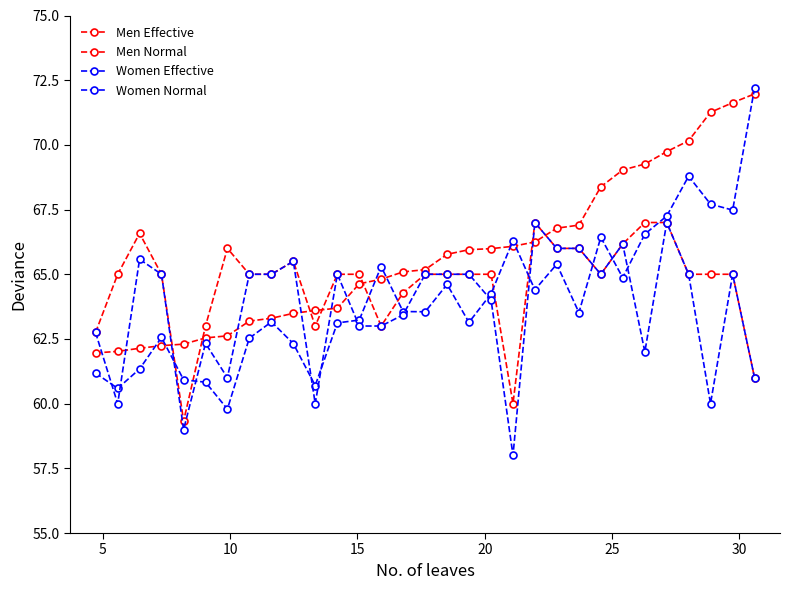

Count the number of data series in this chart.

4